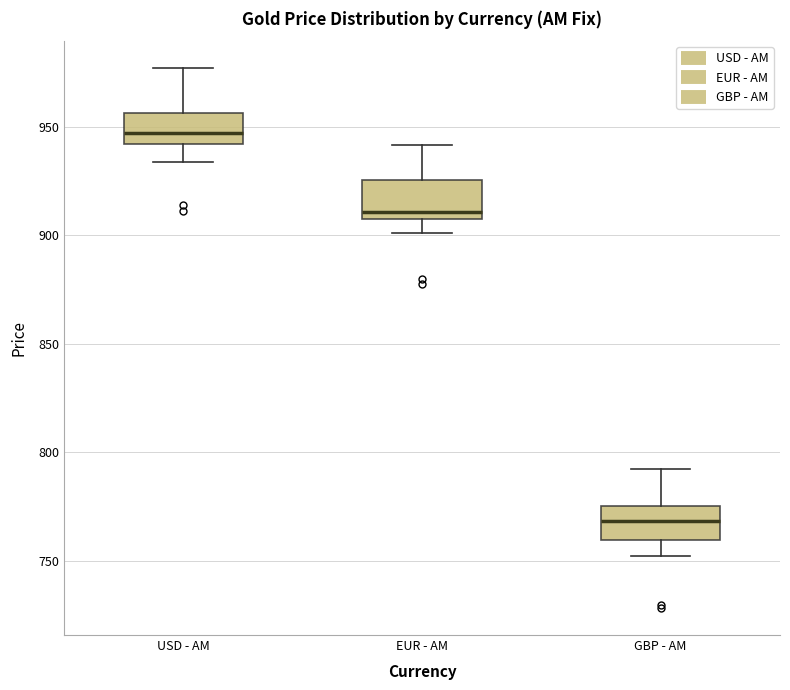

Reading left to right, transcribe this box plot: for each box, give where its median line is, the range the box spans, and where its two whiskers end, as read against the y-axis. The values are not printed on the chart, so give them approximately, as read against the axis.

USD - AM: median 945, box 940 to 955, whiskers 935 to 975
EUR - AM: median 910 (just above the box's lower edge), box 910 to 925, whiskers 900 to 940
GBP - AM: median 770, box 760 to 775, whiskers 750 to 790